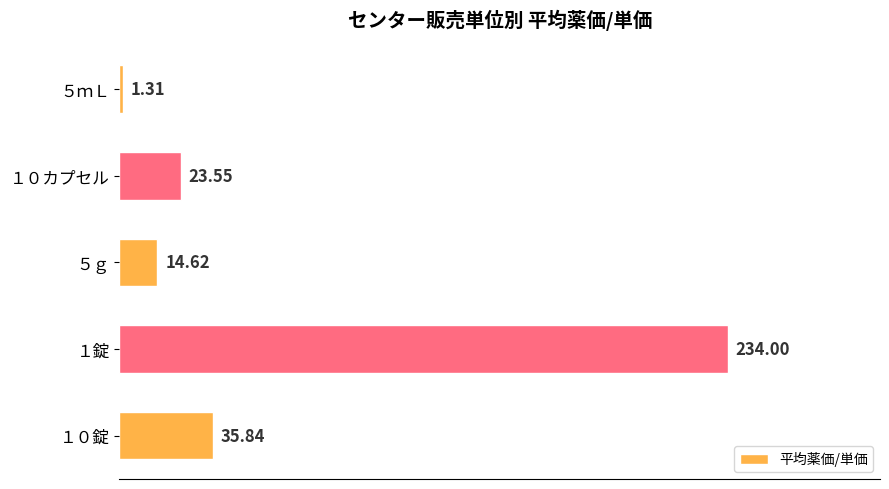

Are the bars horizontal?

Yes